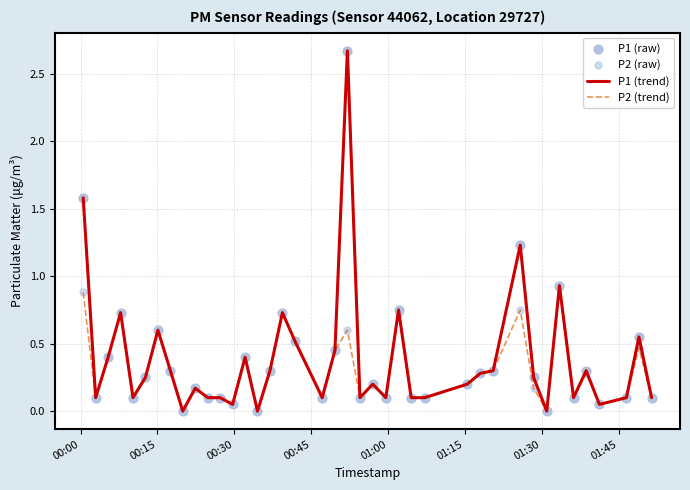

Rank the series by their maximum value, from lowest to highest.

P2 (trend), P1 (trend)